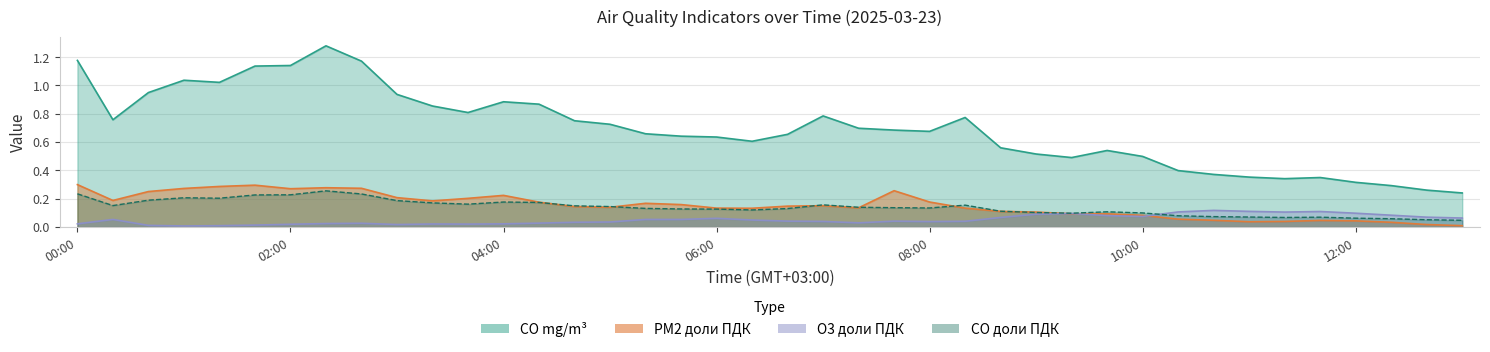

Rank the series by their maximum value, from highest to lowest.

CO mg/m3, PM2 PDK, CO PDK, O3 PDK